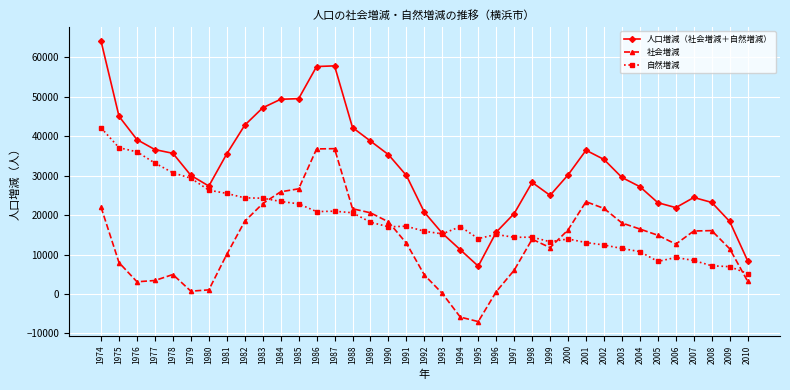

How many intersections are there between 自然増減 and 人口増減（社会増減＋自然増減）?

2